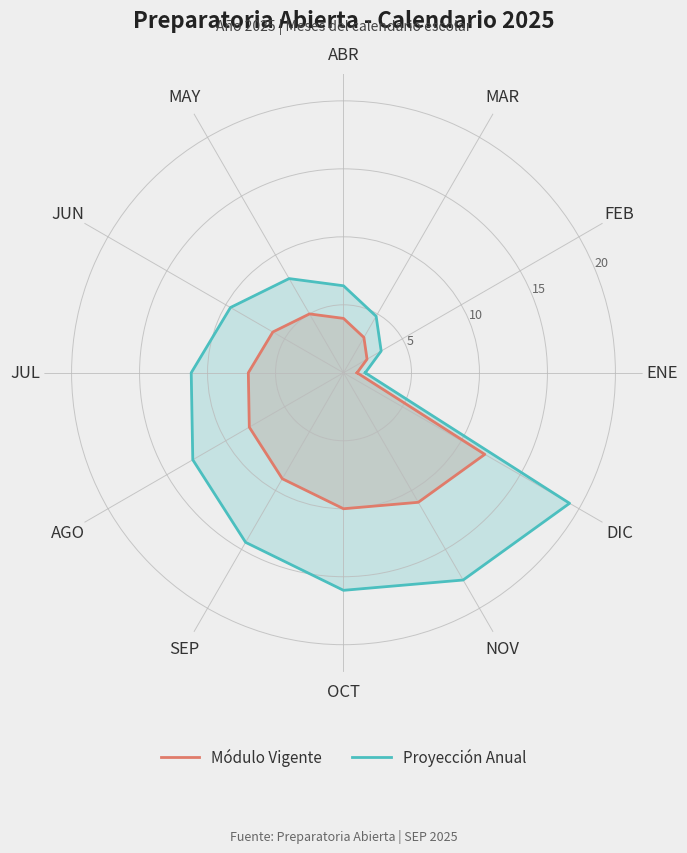

At which category is the sum across all series the highest?

DIC